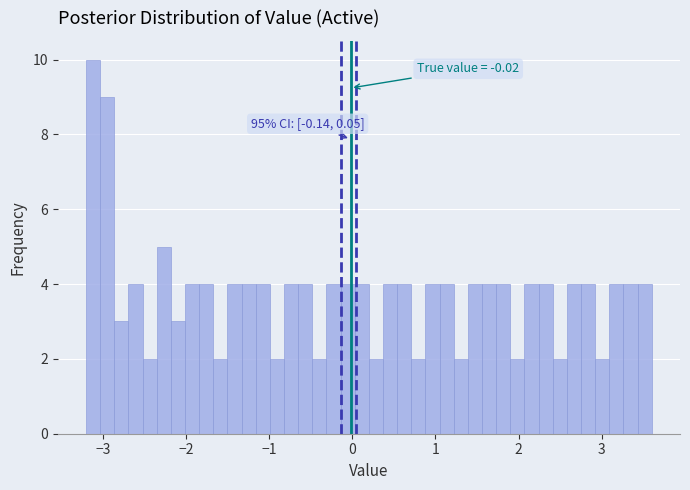

Around what value on the x-axis is the tallest bar? Give the approximate position of its centre, as read against the axis.

-3.1